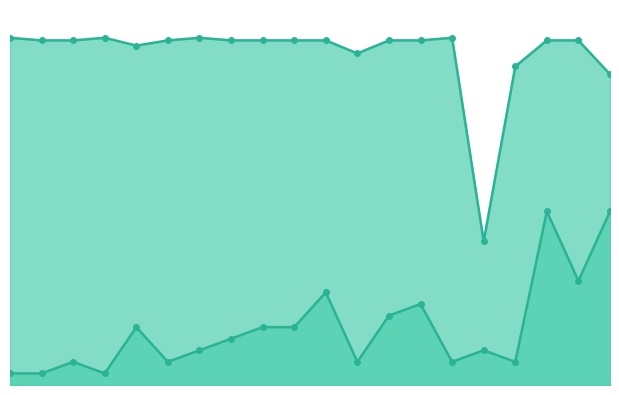

Does the chart have visible grid lines?

No